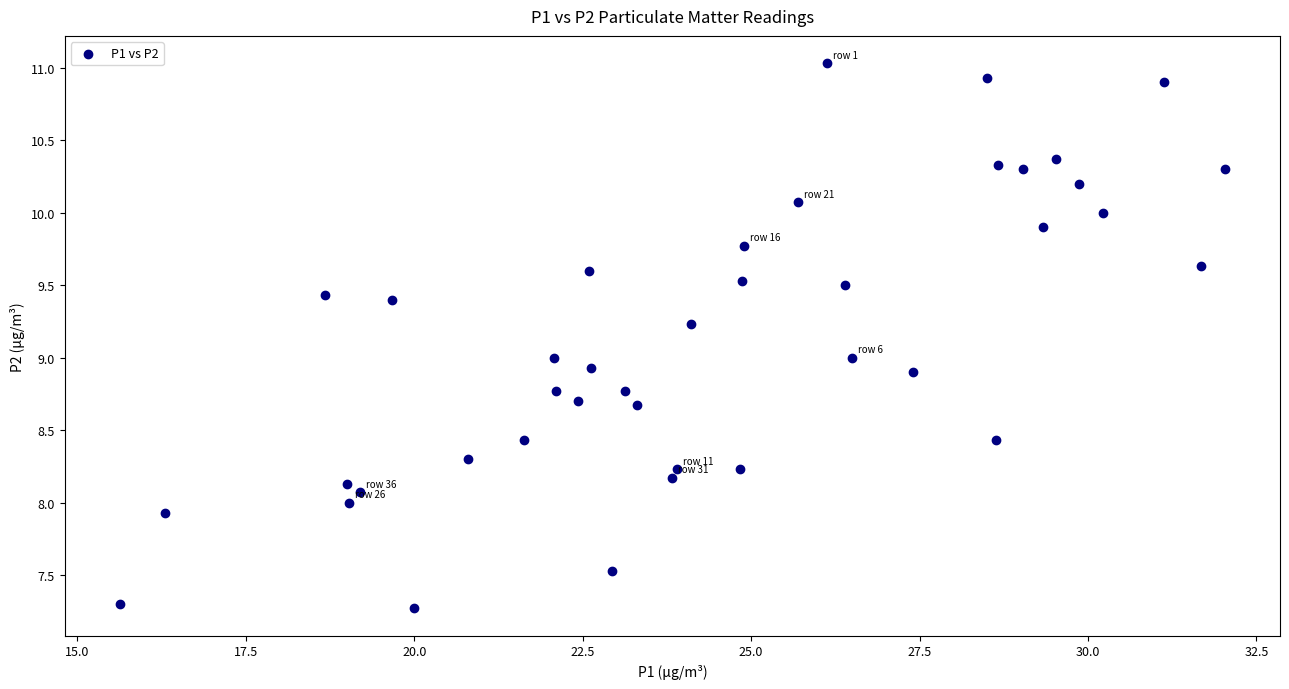

What is the range of Y values (max minus min)?

3.8